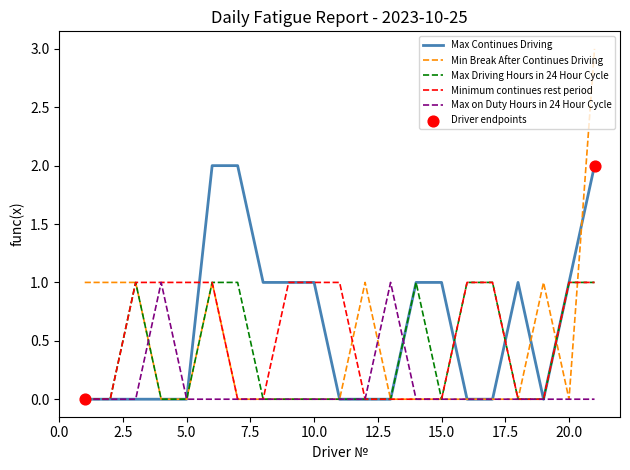

Which series has the widest spread of values?

Min Break After Continues Driving